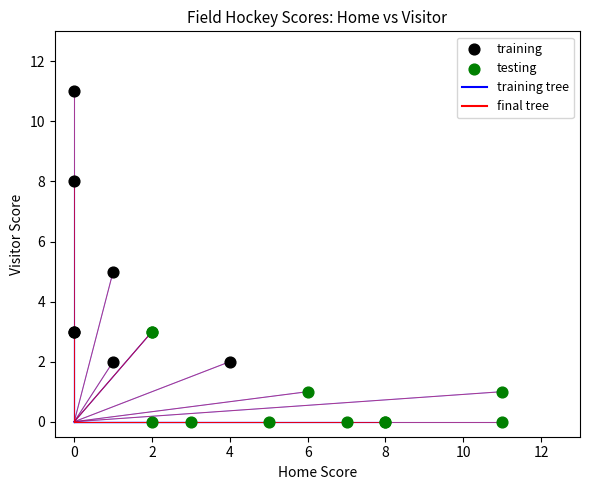

Which series has the widest spread of Y values?

training